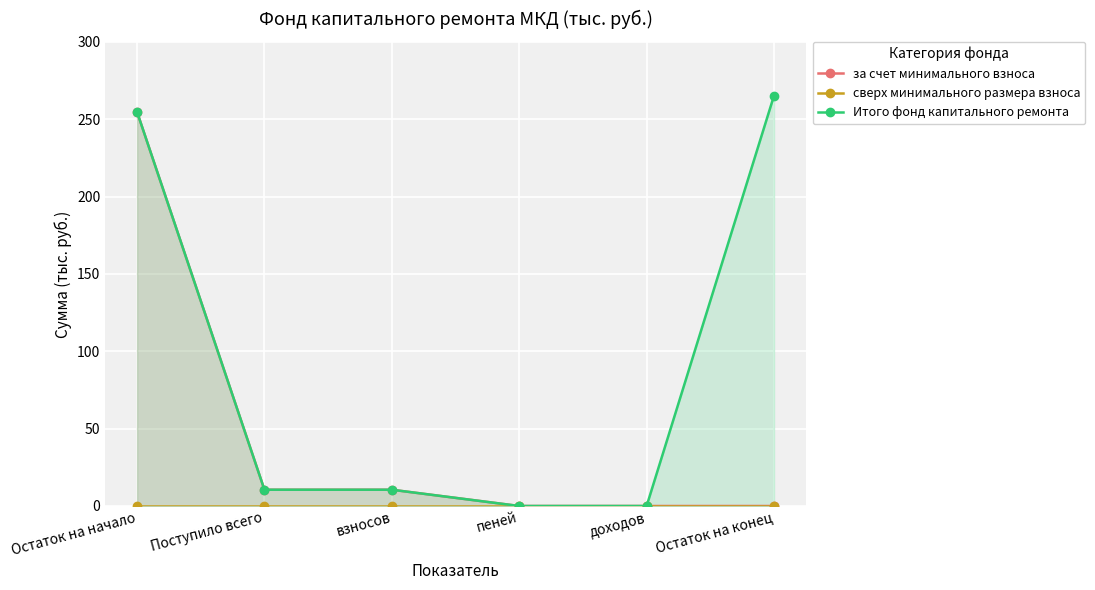

List the labels in order of за счет минимального взноса value, smallest first.

пеней, доходов, Остаток на конец, Поступило всего, взносов, Остаток на начало